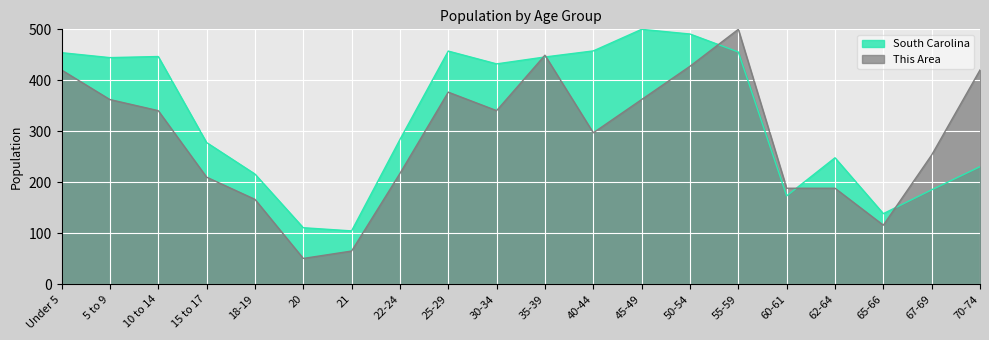

Reading left to right, what are all the values shown in this chart?

This Area: Under 5=420.3	5 to 9=362.3	10 to 14=340.6	15 to 17=210.1	18-19=166.7	20=50.7	21=65.2	22-24=217.4	25-29=376.8	30-34=340.6	35-39=449.3	40-44=297.1	45-49=362.3	50-54=427.5	55-59=500.0	60-61=188.4	62-64=188.4	65-66=115.9	67-69=253.6	70-74=420.3
South Carolina: Under 5=454.2	5 to 9=444.5	10 to 14=446.7	15 to 17=278.0	18-19=216.3	20=111.0	21=104.7	22-24=283.9	25-29=457.3	30-34=432.3	35-39=445.8	40-44=457.7	45-49=500.0	50-54=490.8	55-59=455.6	60-61=173.4	62-64=248.1	65-66=138.6	67-69=185.3	70-74=230.6